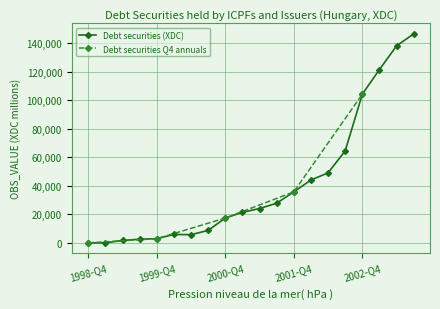

At which category does the data reach its first local valley?

2000-Q2